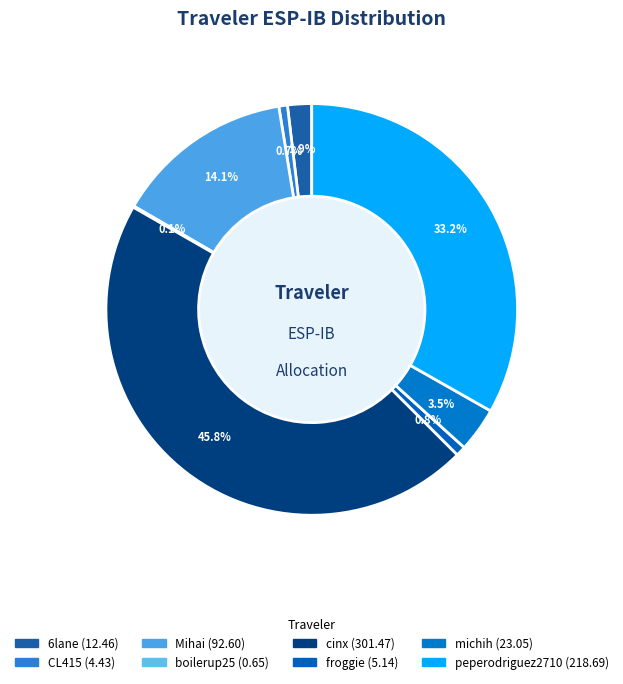

Is it true that froggie is 1% of the pie?

True